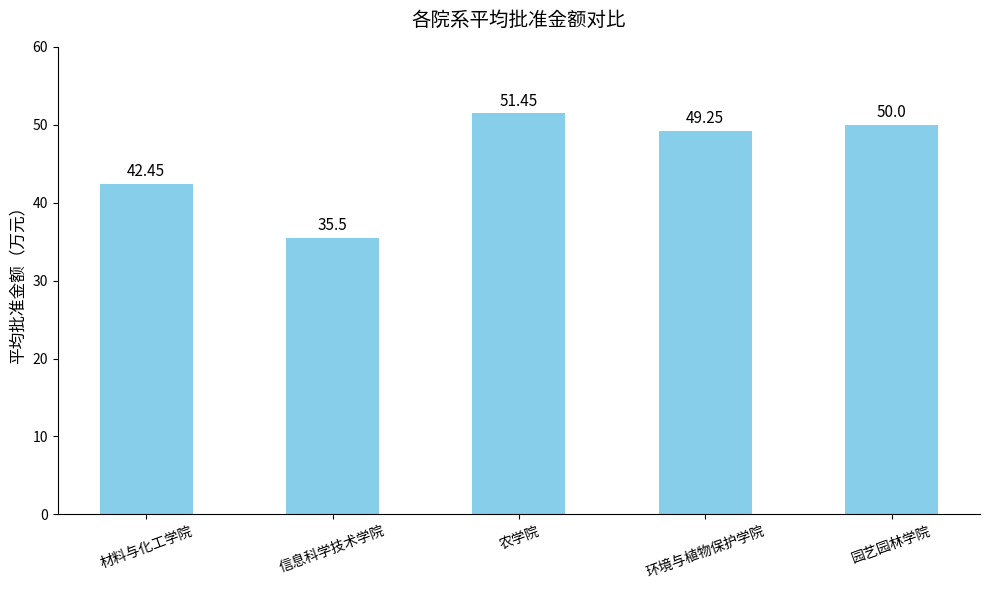

What value does the data have at 农学院?

51.5